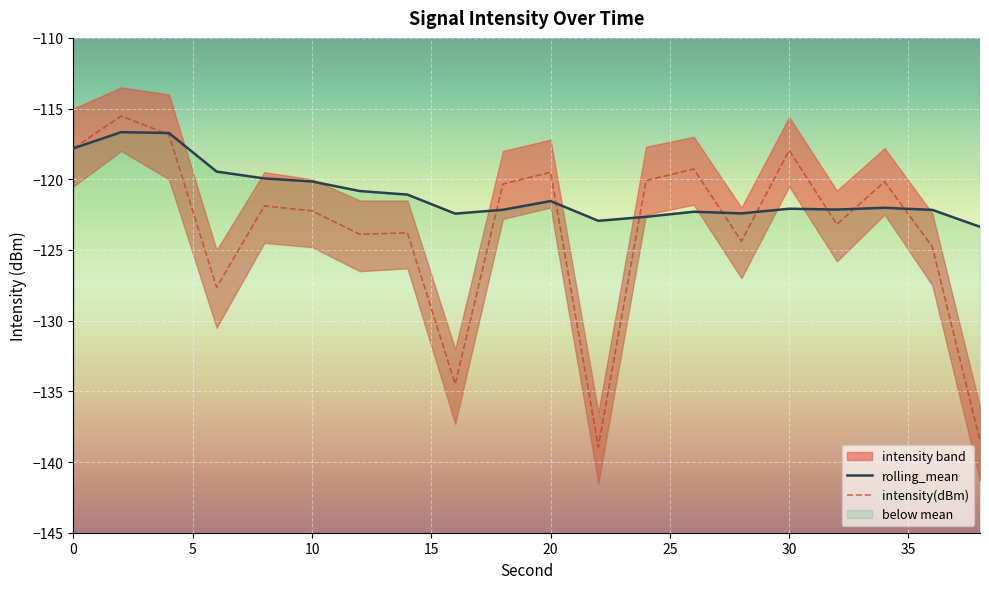

True or false: intensity(dBm) has more than 0 interior local peaks.

True